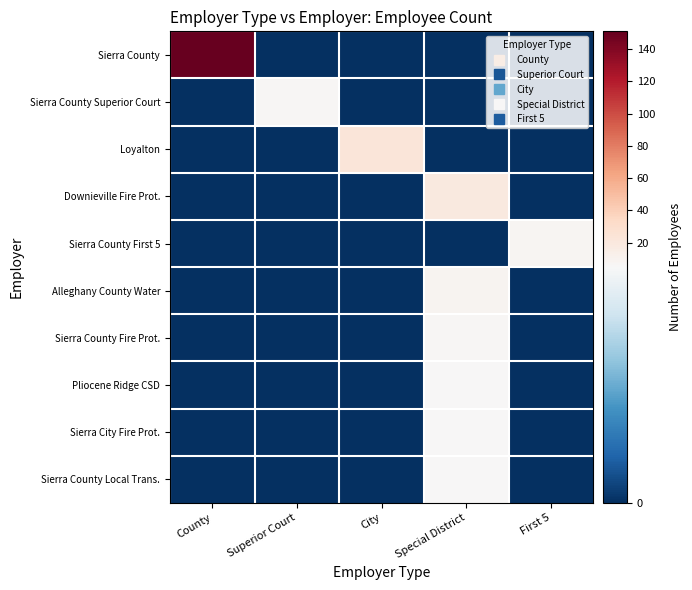

Which series changed the most between County and Superior Court?

Sierra County